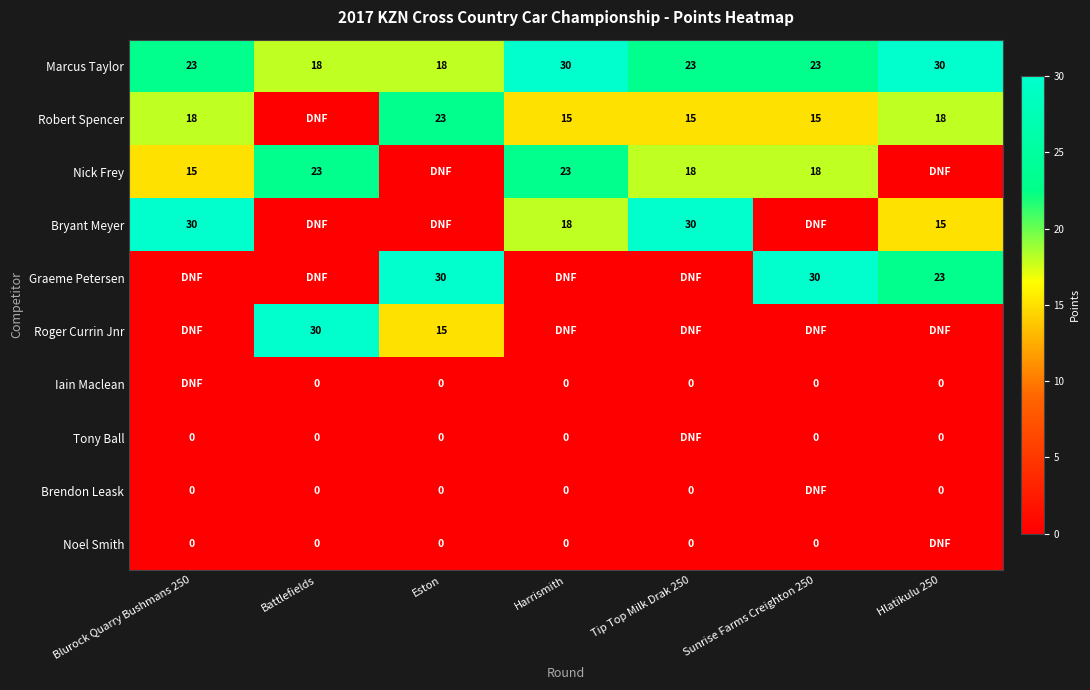

What is the difference between the second highest and second lowest values in the Marcus Taylor series?

12